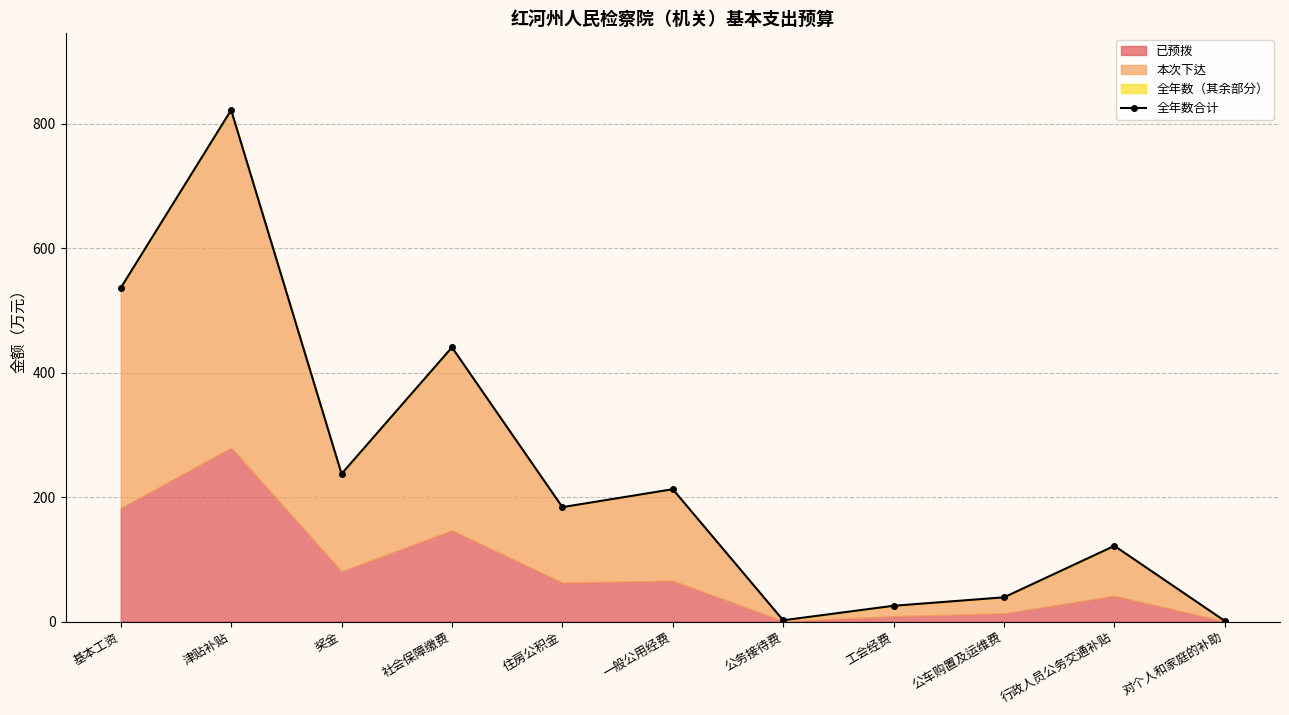

List the labels in order of value, smallest first.

对个人和家庭的补助, 公务接待费, 工会经费, 公车购置及运维费, 行政人员公务交通补贴, 住房公积金, 一般公用经费, 奖金, 社会保障缴费, 基本工资, 津贴补贴